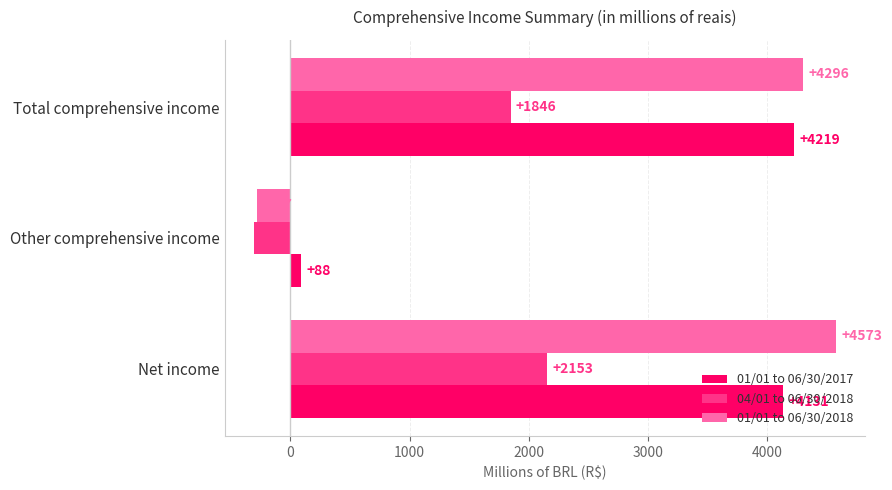

Which series has the widest spread of values?

01/01 to 06/30/2018